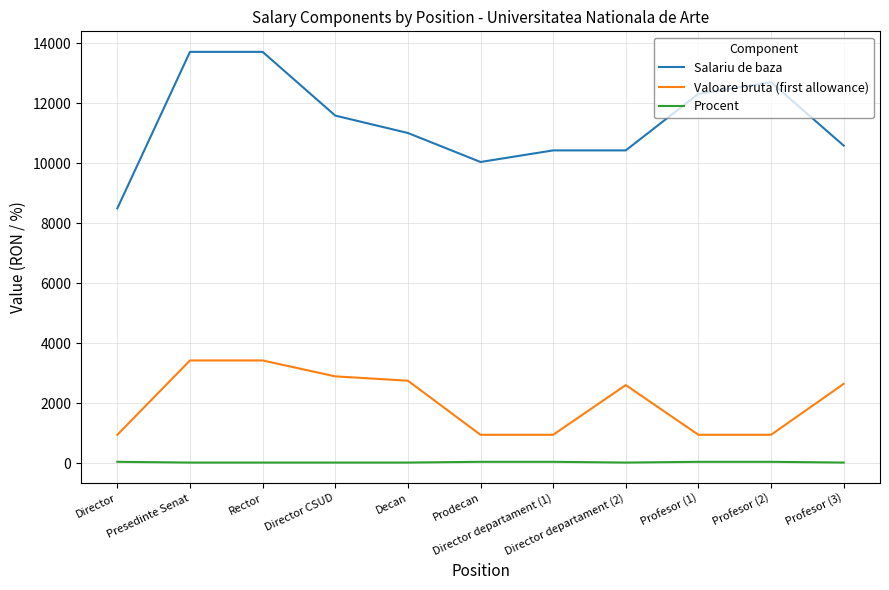

Rank the series at Director from lowest to highest value.

Procent, Valoare bruta (first allowance), Salariu de baza